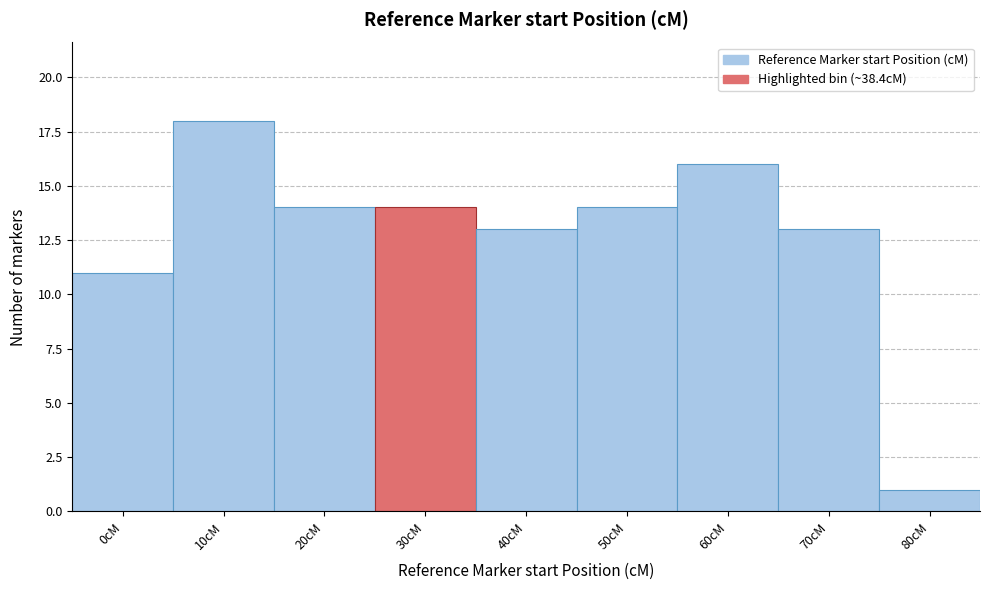

Reading left to right, transcribe all the data shown in this chart.

11	18	14	14	13	14	16	13	1